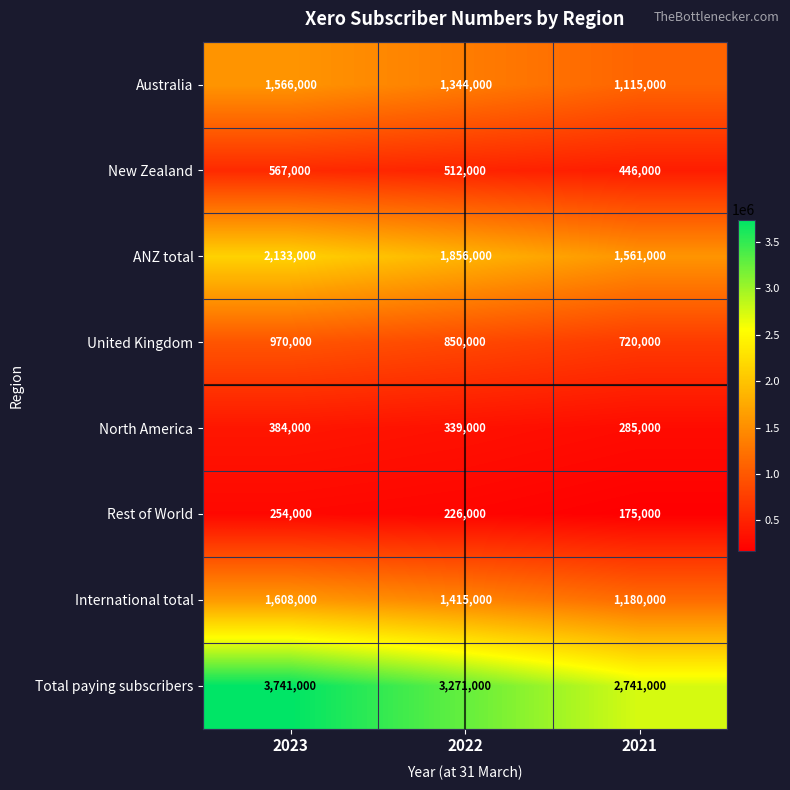

Reading left to right, list all the values displayed in this chart.

Australia: 1566000	1344000	1115000
New Zealand: 567000	512000	446000
ANZ total: 2133000	1856000	1561000
United Kingdom: 970000	850000	720000
North America: 384000	339000	285000
Rest of World: 254000	226000	175000
International total: 1608000	1415000	1180000
Total paying subscribers: 3741000	3271000	2741000